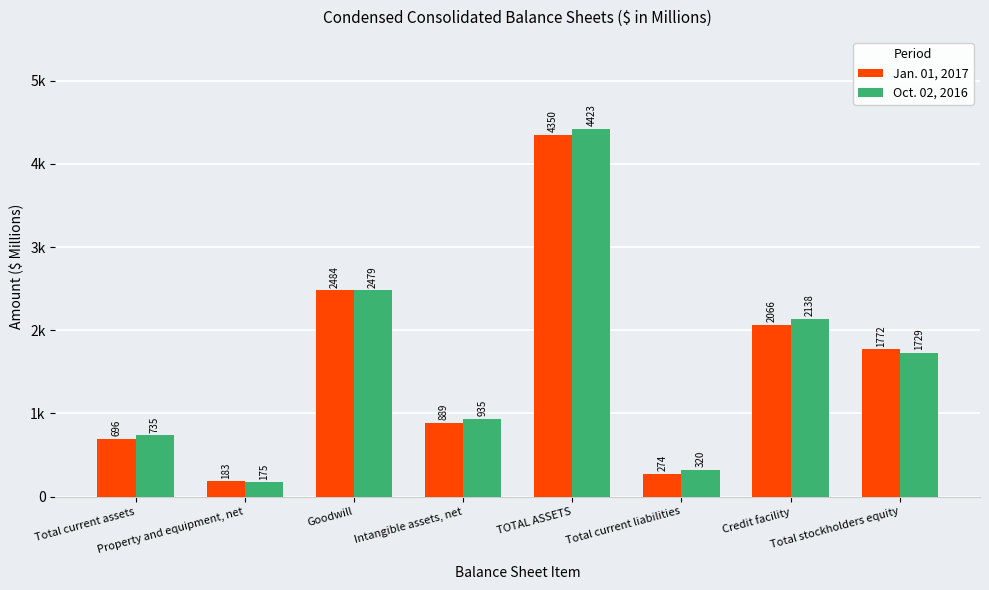

True or false: Jan. 01, 2017 has a value of 1772.1 at Total stockholders equity.

True